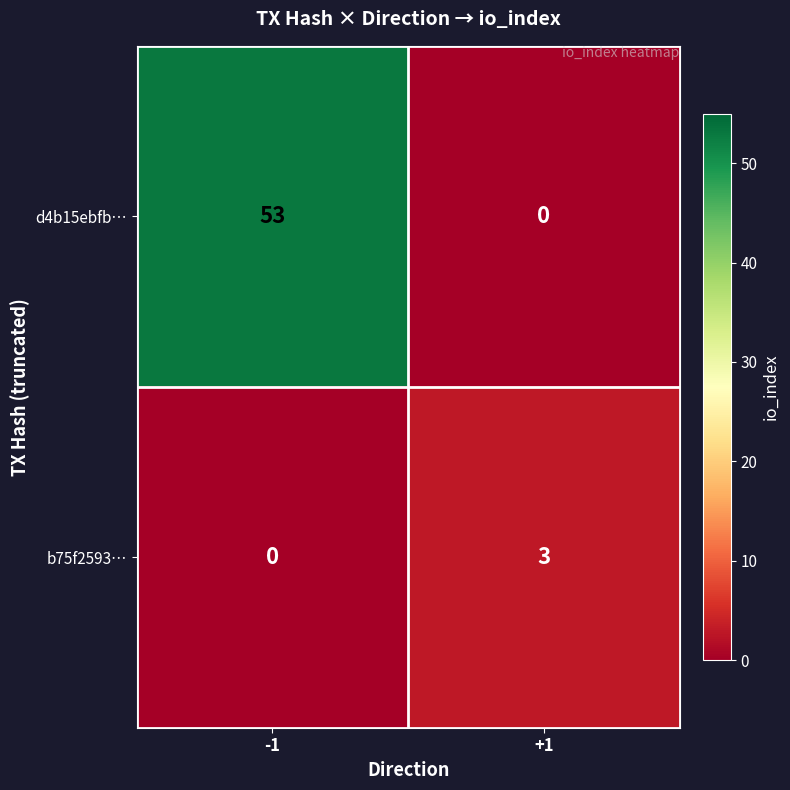

What is the total value across all series at +1?

3